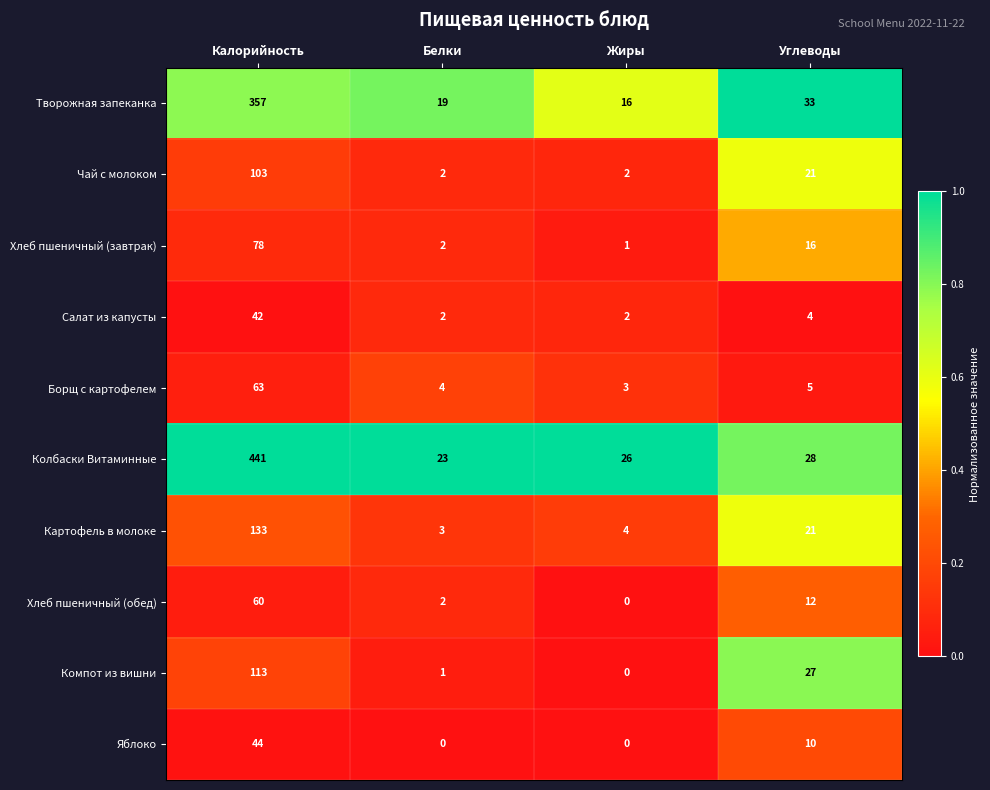

Which series has the largest range (max minus min)?

Колбаски Витаминные